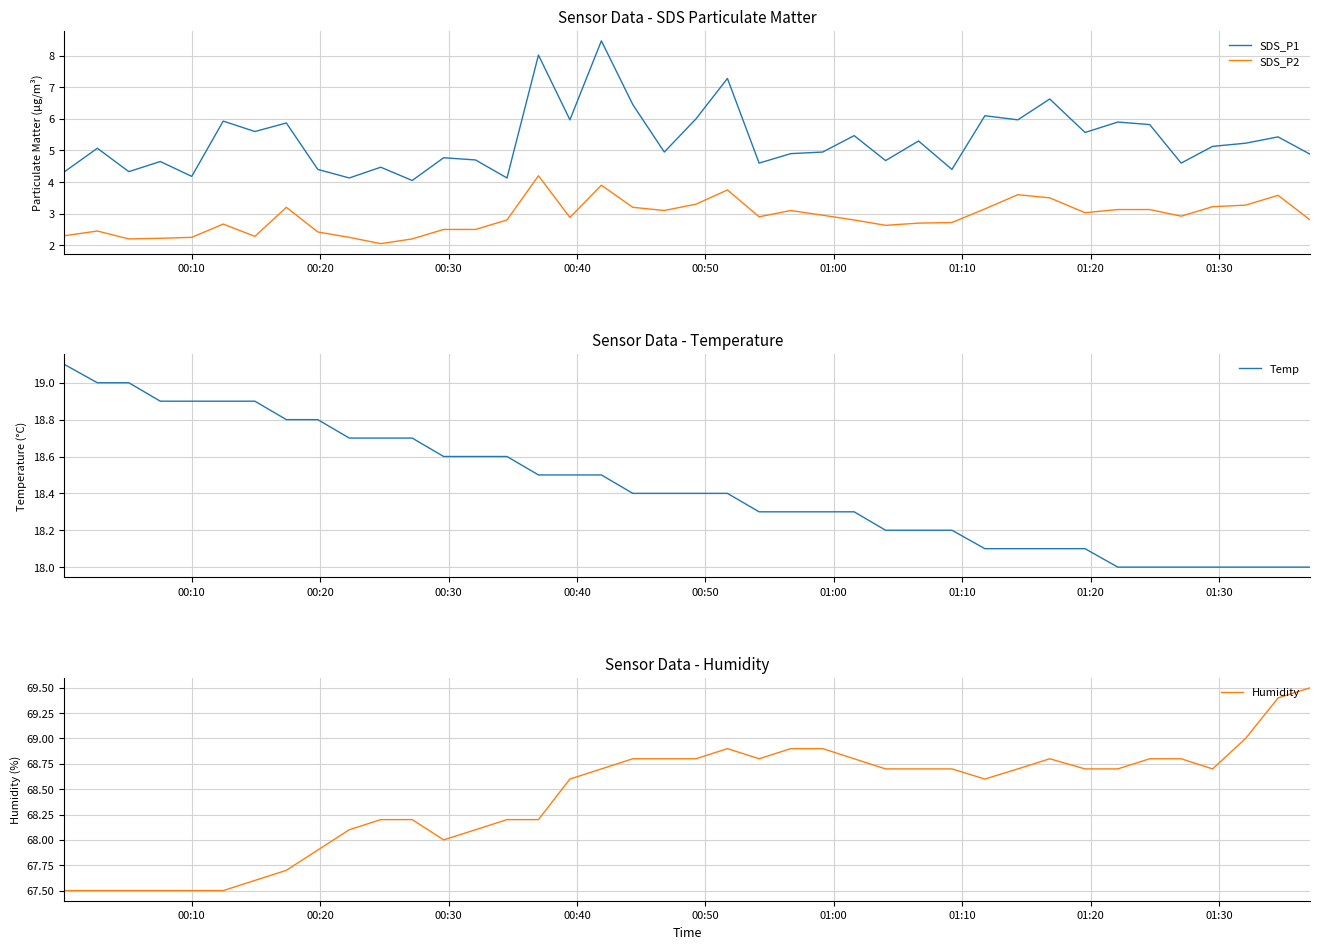

What are all the series names shown in the legend?

SDS_P1, SDS_P2, Temp, Humidity